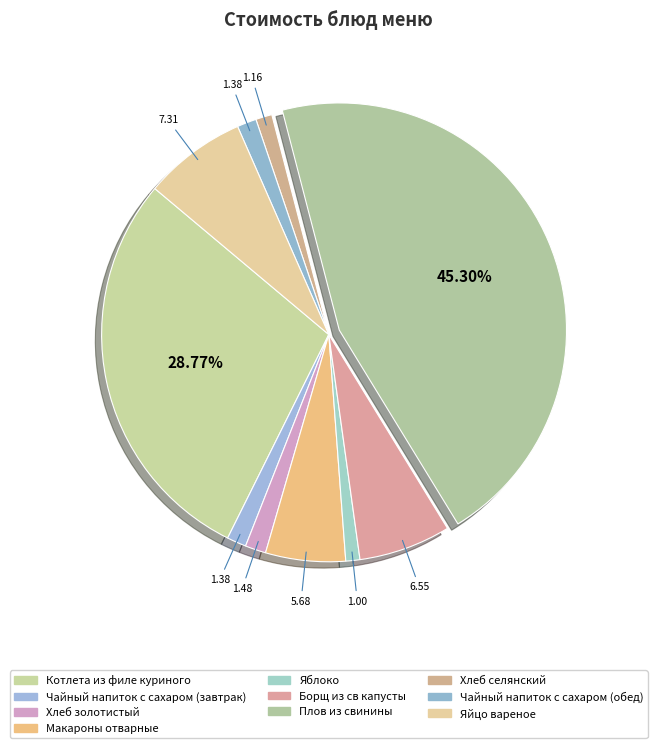

True or false: Макароны отварные accounts for 6% of the total.

True